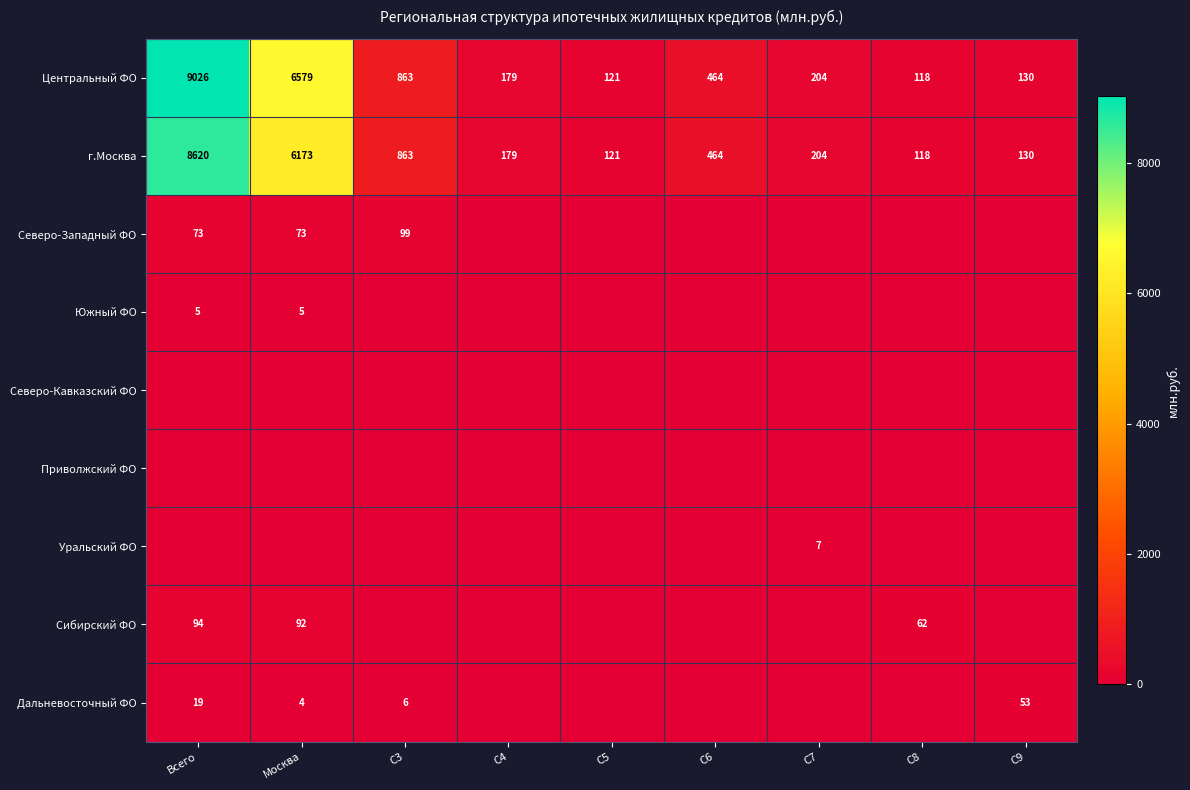

What is the difference between the г.Москва values at C8 and C5?

3